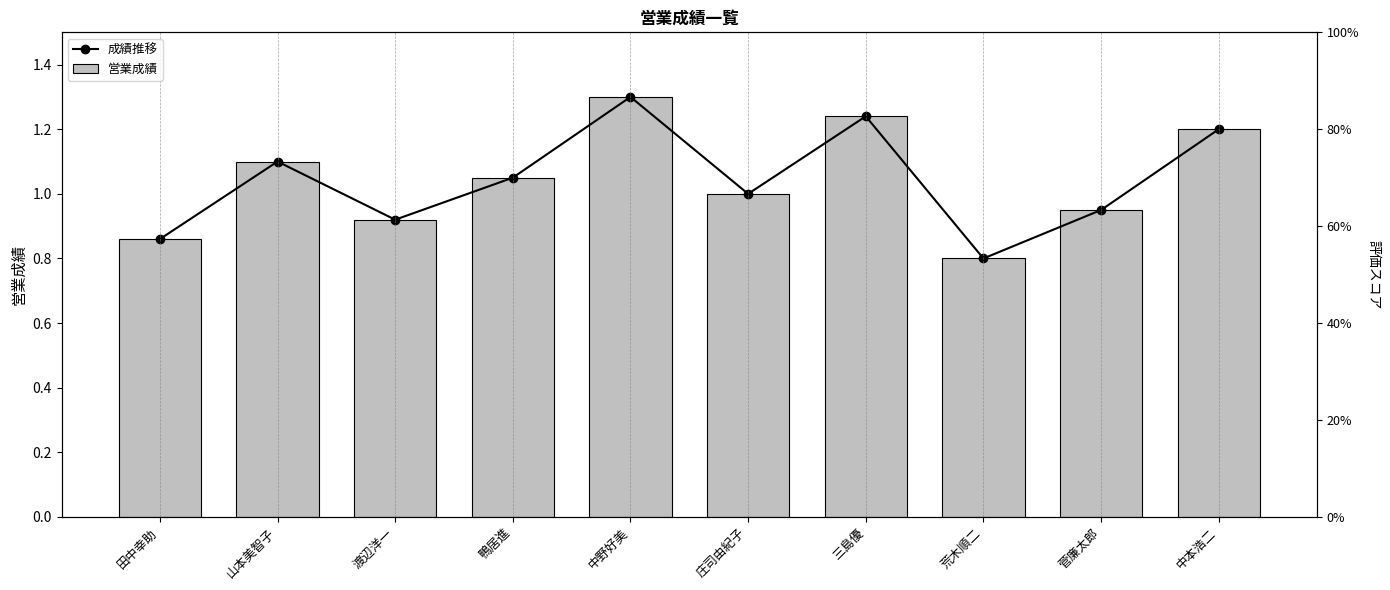

Between 山本美智子 and 荒木順二, which series saw the biggest shift?

成績推移